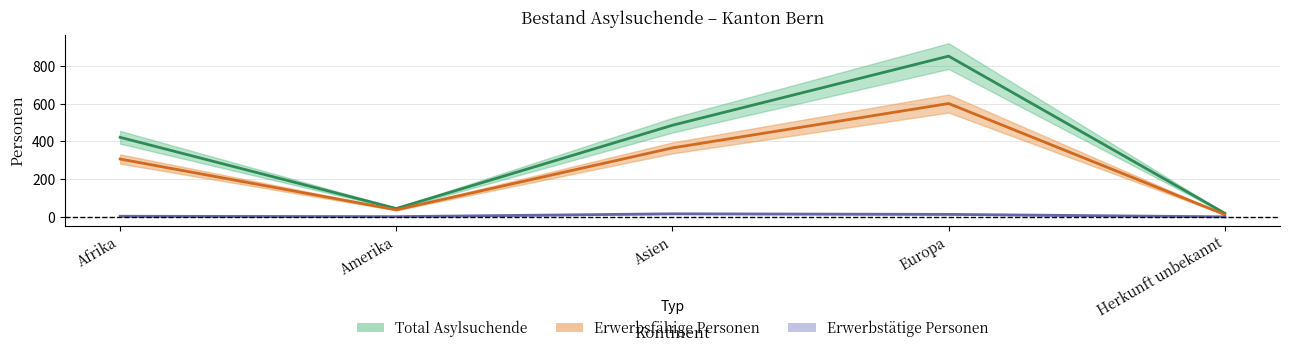

Reading right to left, what are all the values shown in this chart?

Total Asylsuchende: 19	851	485	44	421
Erwerbsfähige Personen: 12	600	365	37	306
Erwerbstätige Personen: 0	13	16	1	3